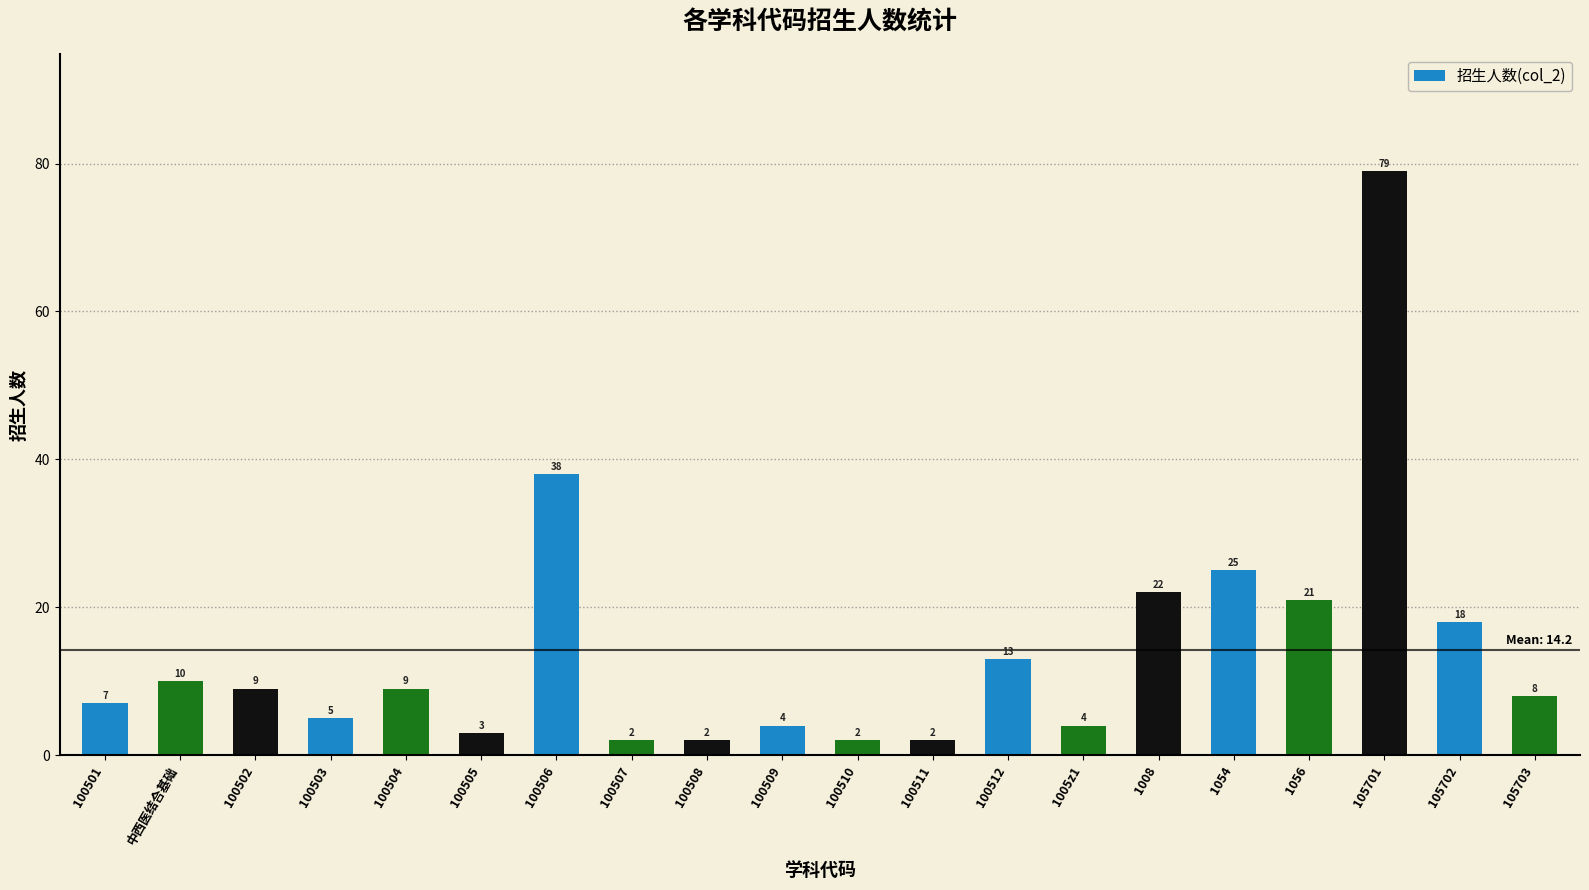

Does the chart contain any negative values?

No